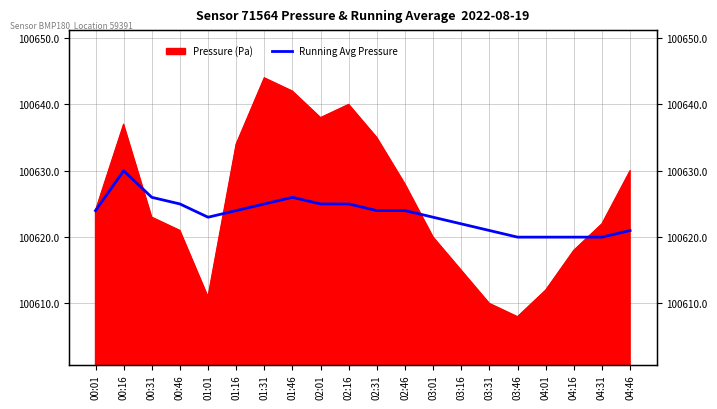

What is the label of the 7th point from the left?

01:31